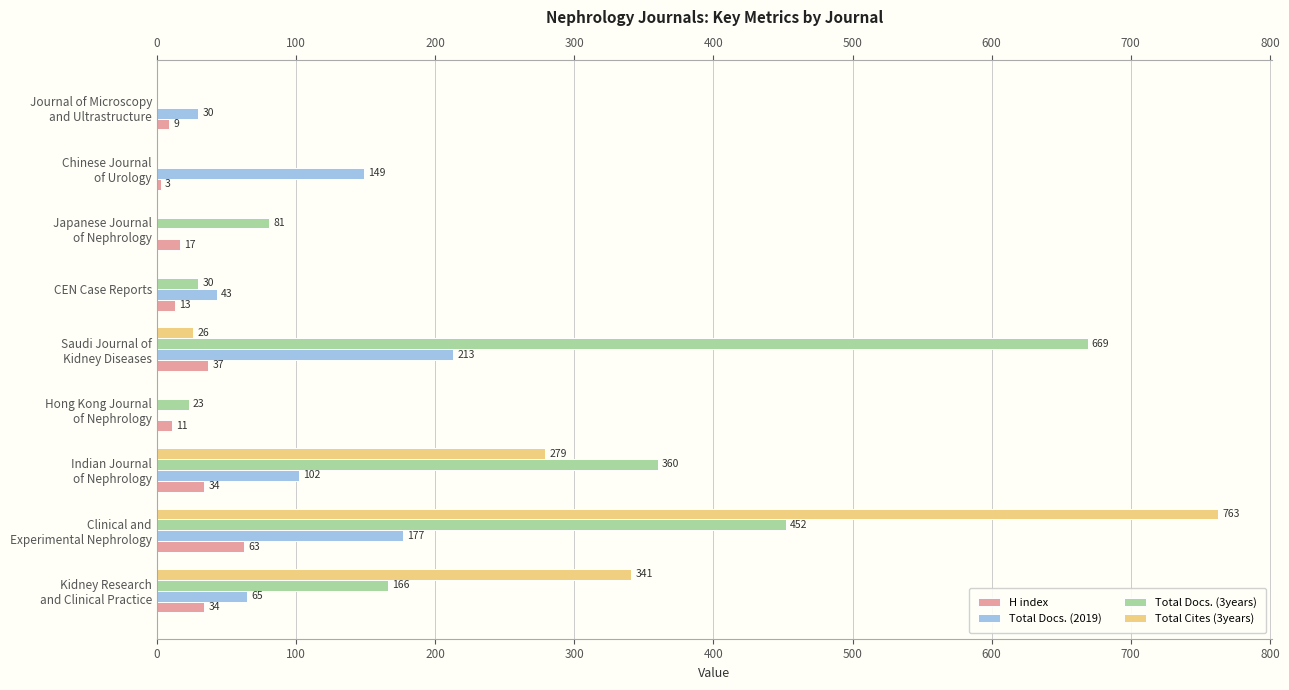

What is the approximate value of H index at CEN Case Reports, to the nearest 10?

10